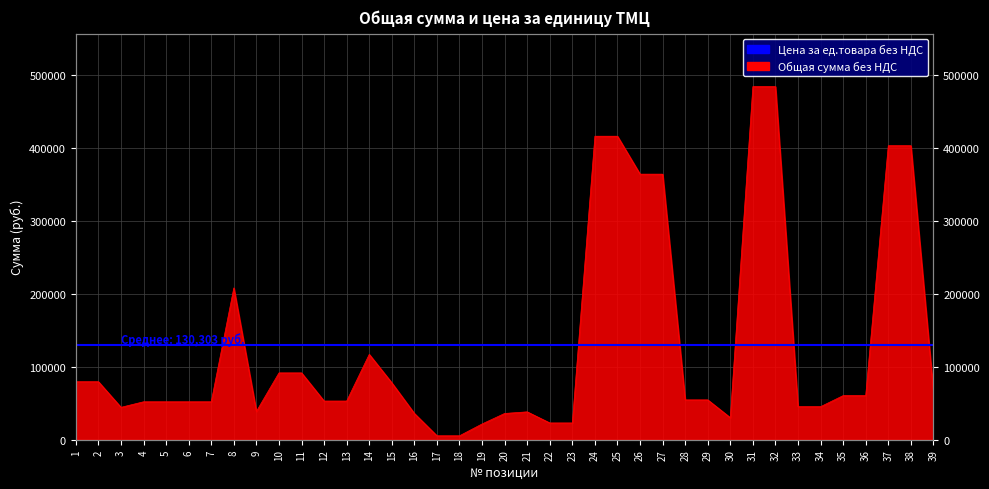

Reading right to left, list all the values displayed in this chart.

39=65800	38=403000	37=403000	36=60450	35=60450	34=45300	33=45300	32=484000	31=484000	30=30200	29=54600	28=54600	27=364000	26=364000	25=416000	24=416000	23=23000	22=23000	21=38200	20=36000	19=21600	18=5400	17=5400	16=36000	15=78000	14=117000	13=53000	12=53000	11=91600	10=91600	9=38800	8=208100	7=52000	6=52000	5=52000	4=52000	3=44400	2=79500	1=79500